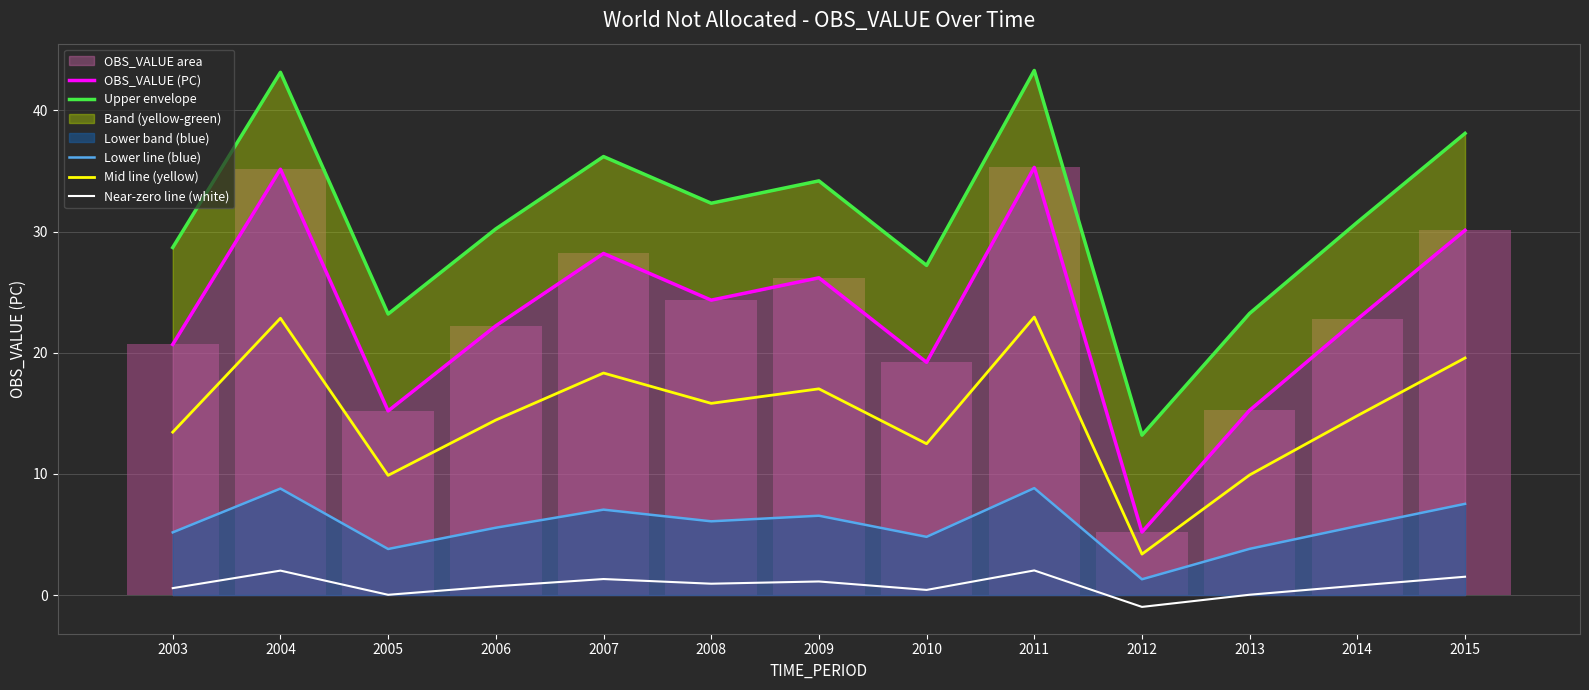

True or false: Near-zero line (white) has a value of 0.8 at 2014.

True